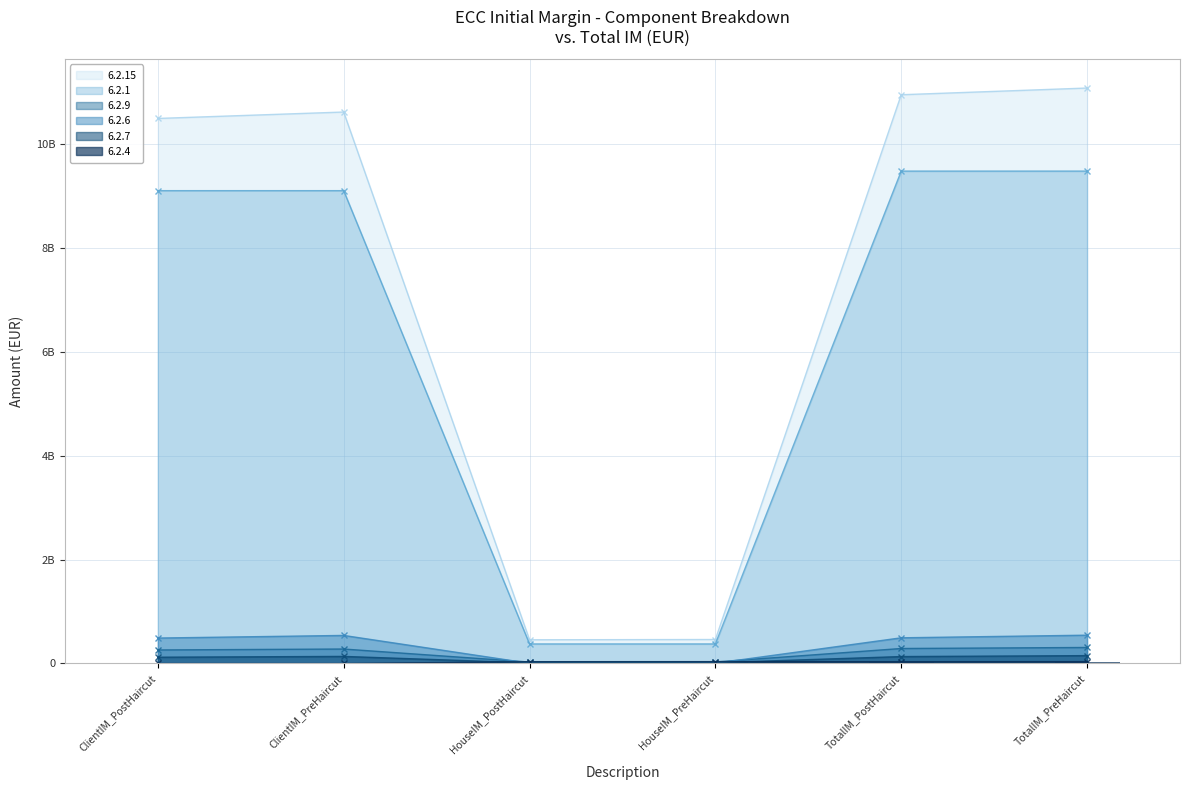

Read the 6.2.15 value at TotalIM_PostHaircut.

10940977865.8